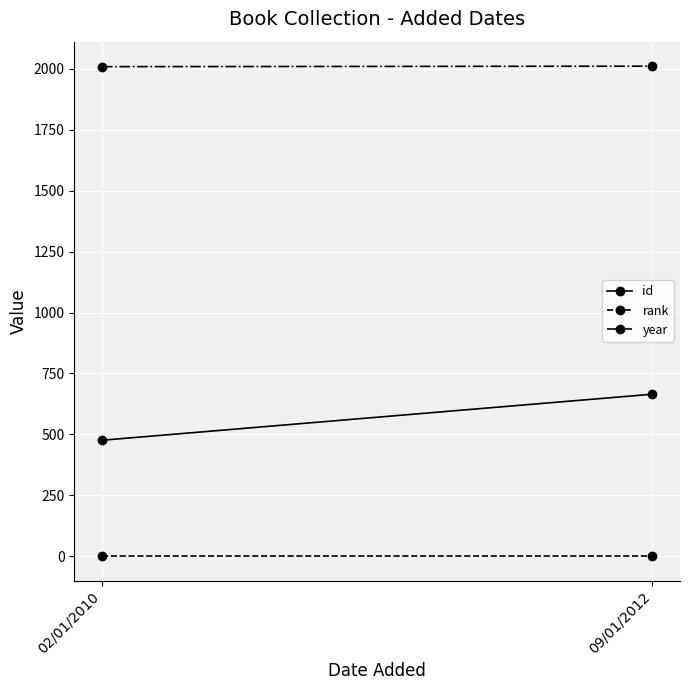

What are all the series names shown in the legend?

id, rank, year